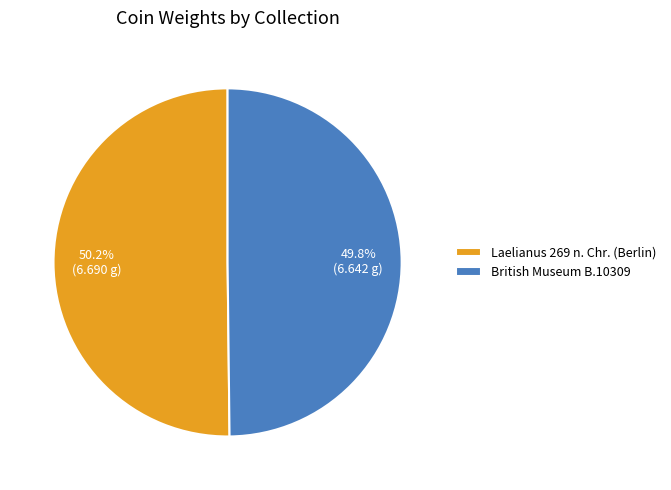

Count the number of slices in the pie.

2